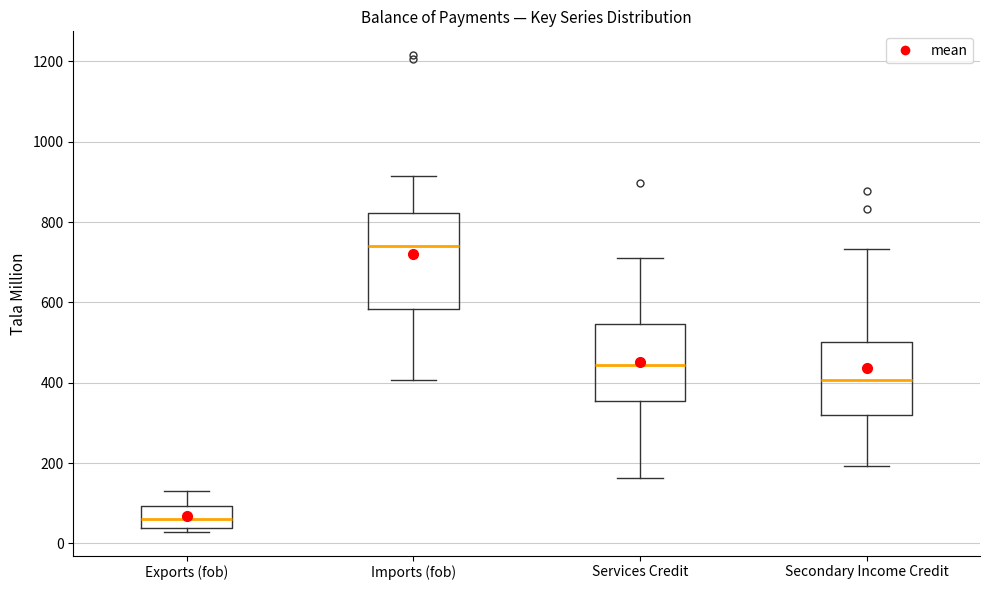

Which box's median line is the lowest?

Exports (fob)